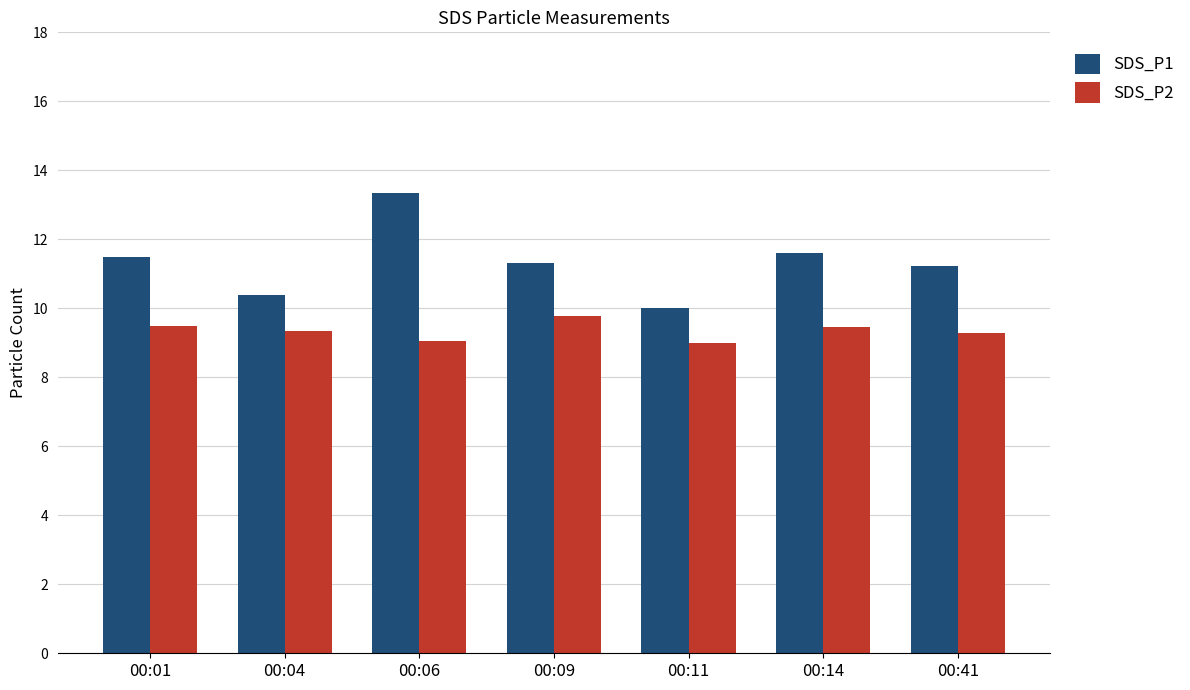

What are all the series names shown in the legend?

SDS_P1, SDS_P2